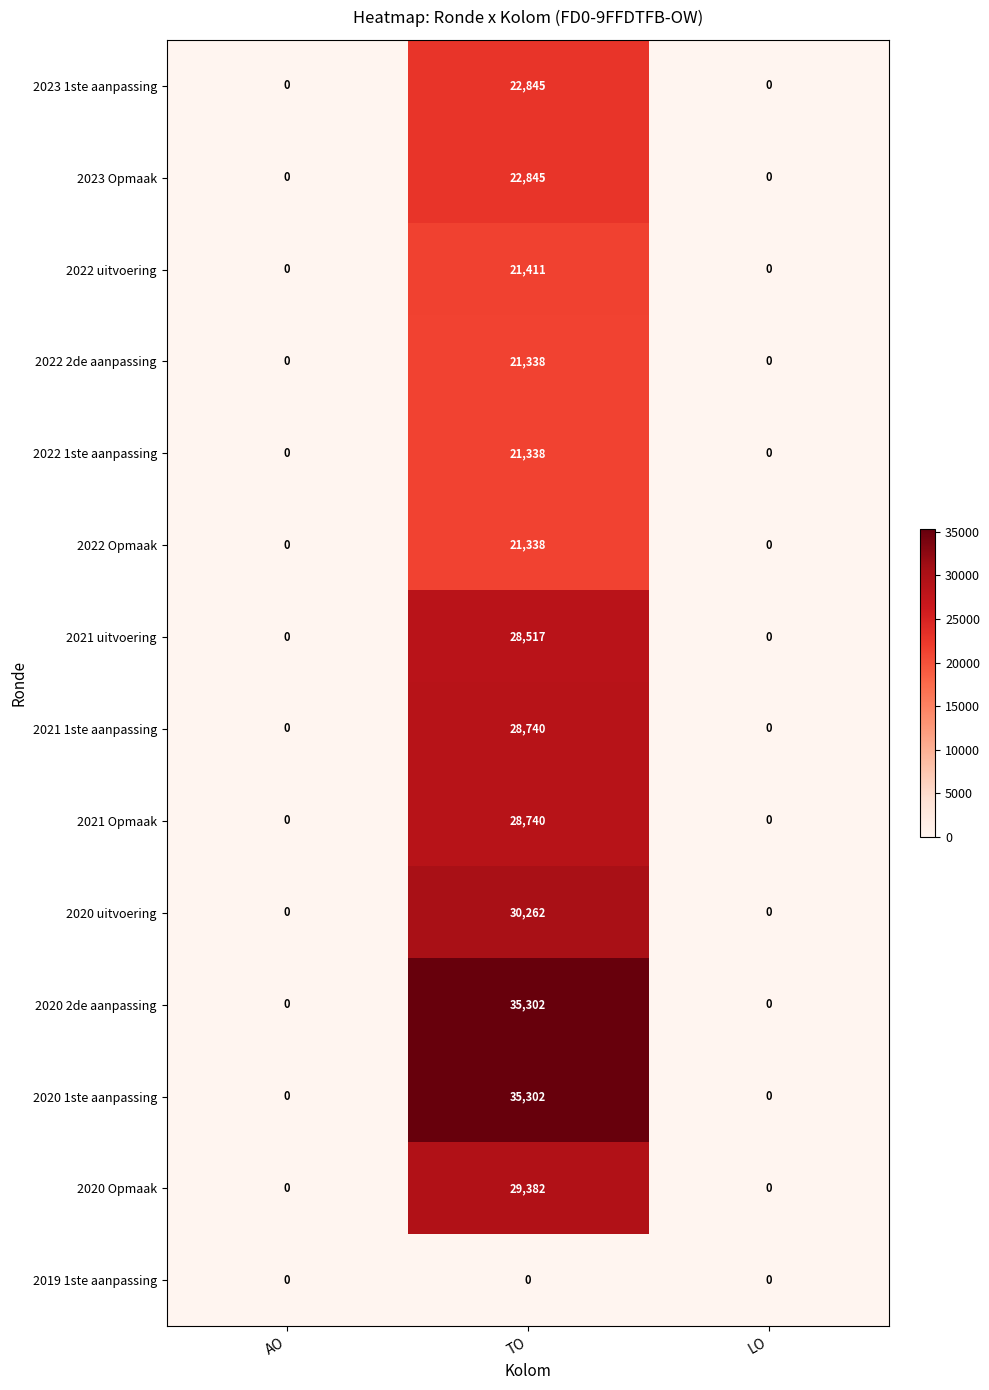

What is the average value of the 2020 uitvoering series?

10087